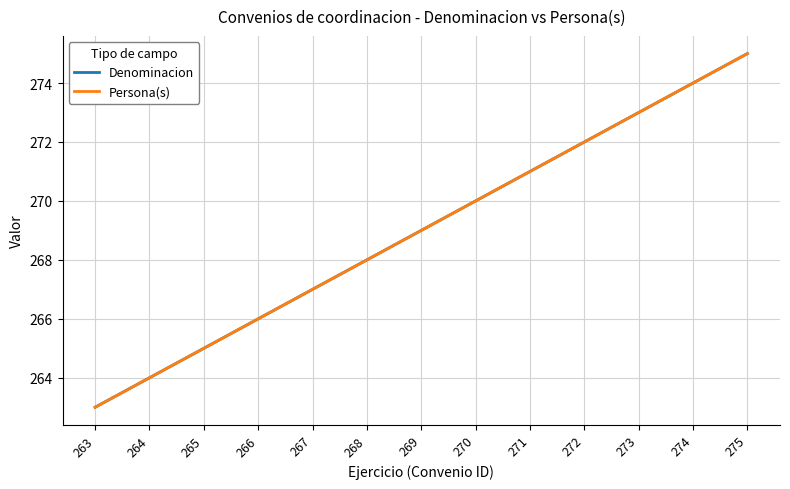

Does the chart have visible grid lines?

Yes